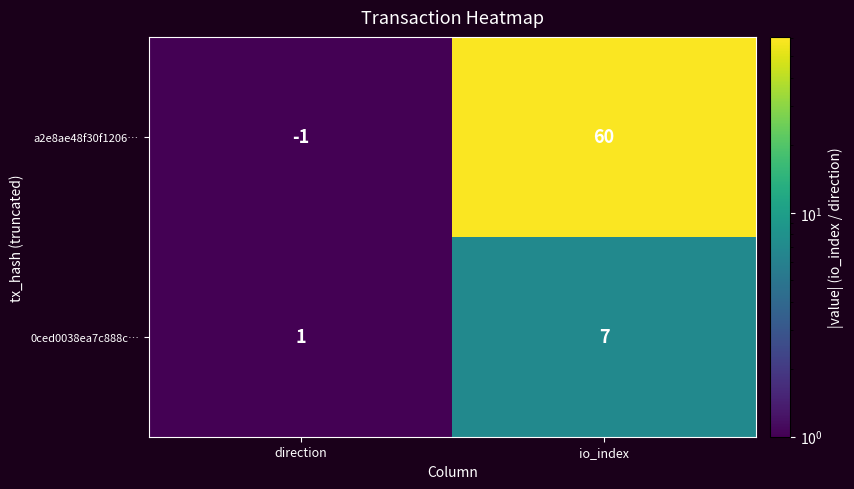

What is the smallest value displayed?

-1